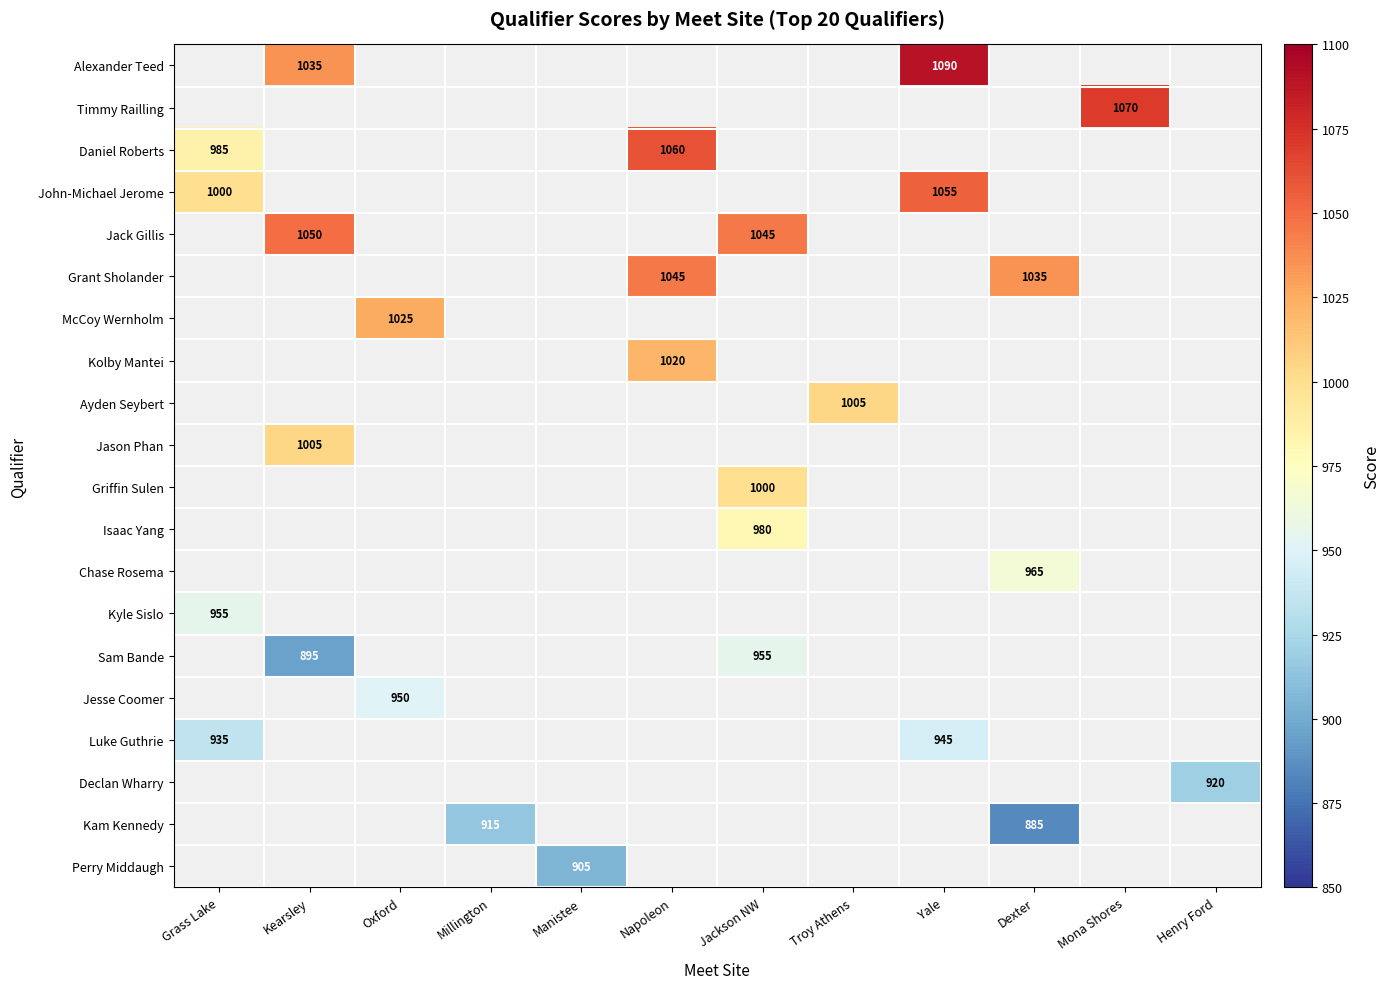

What is the greatest value displayed?

1090.0